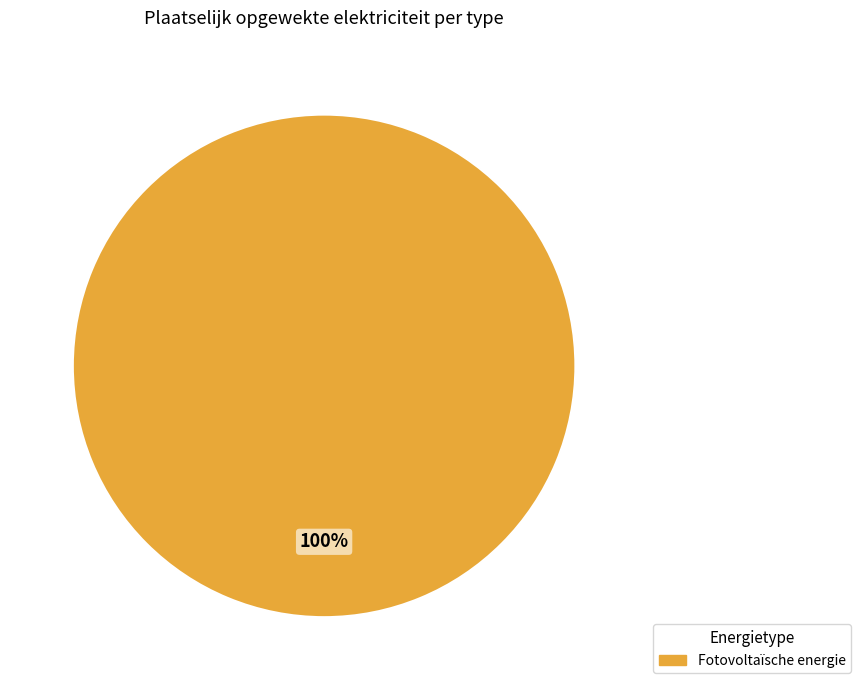

Is there any slice that represents more than half of the pie?

Yes